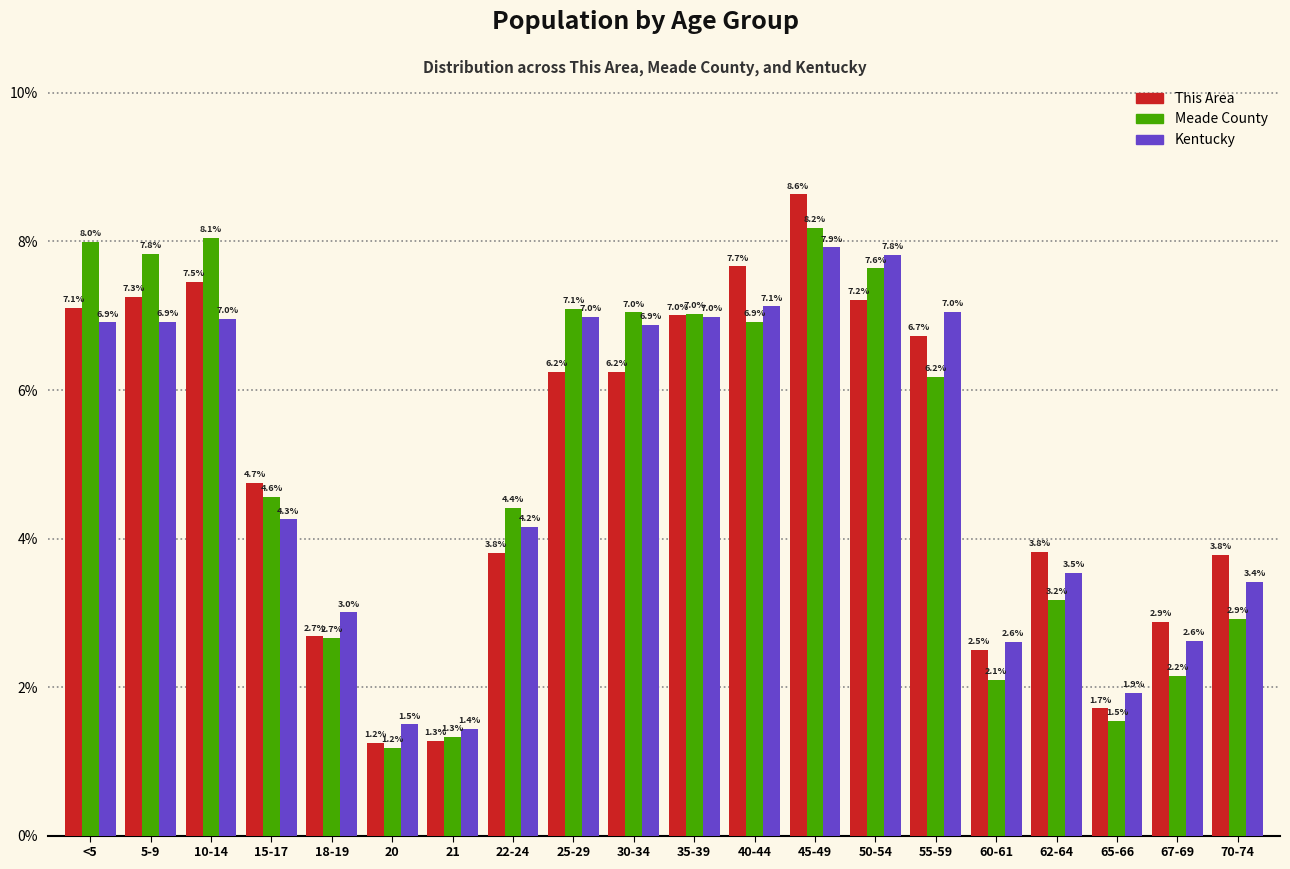

Reading right to left, list all the values displayed in this chart.

This Area: 3.8	2.9	1.7	3.8	2.5	6.7	7.2	8.6	7.7	7.0	6.2	6.2	3.8	1.3	1.2	2.7	4.7	7.5	7.3	7.1
Meade County: 2.9	2.2	1.5	3.2	2.1	6.2	7.6	8.2	6.9	7.0	7.0	7.1	4.4	1.3	1.2	2.7	4.6	8.1	7.8	8.0
Kentucky: 3.4	2.6	1.9	3.5	2.6	7.0	7.8	7.9	7.1	7.0	6.9	7.0	4.2	1.4	1.5	3.0	4.3	7.0	6.9	6.9